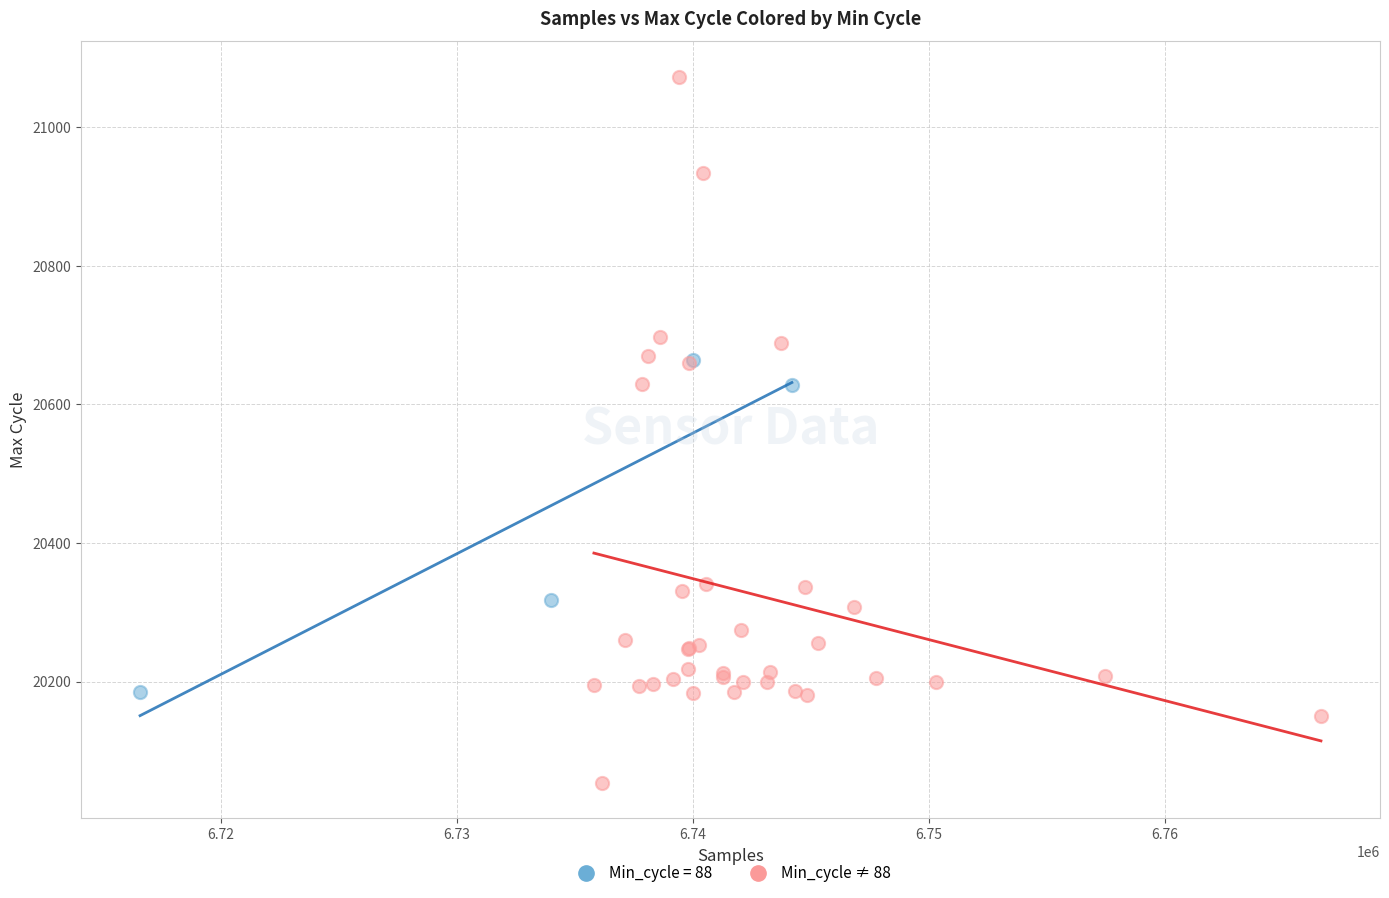

Which series has the largest Y range (max minus min)?

Min_cycle ≠ 88